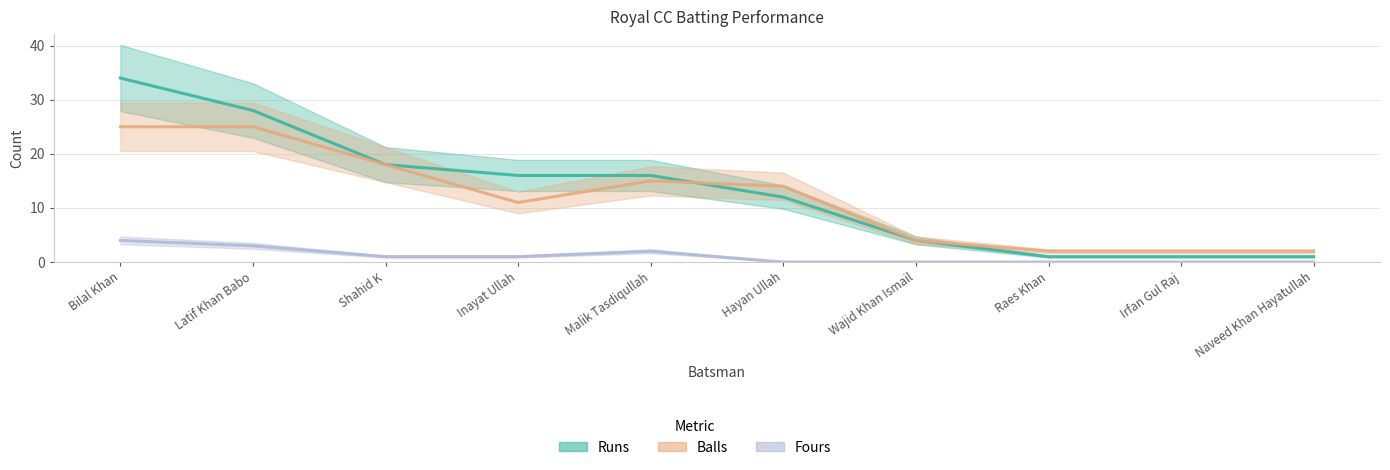

True or false: Balls has a value of 11 at Inayat Ullah.

True